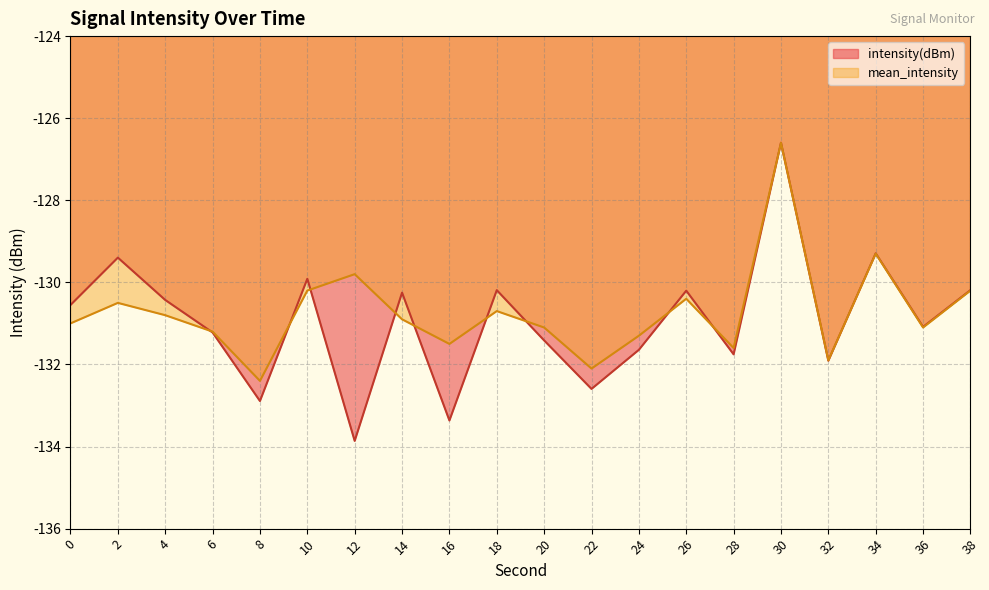

What is the sum of all intensity(dBm) values?

-2618.8